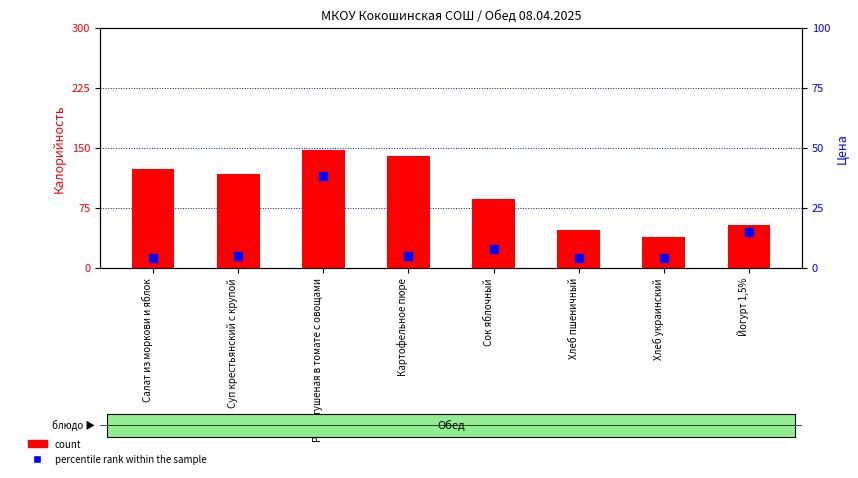

What are all the series names shown in the legend?

count, percentile rank within the sample